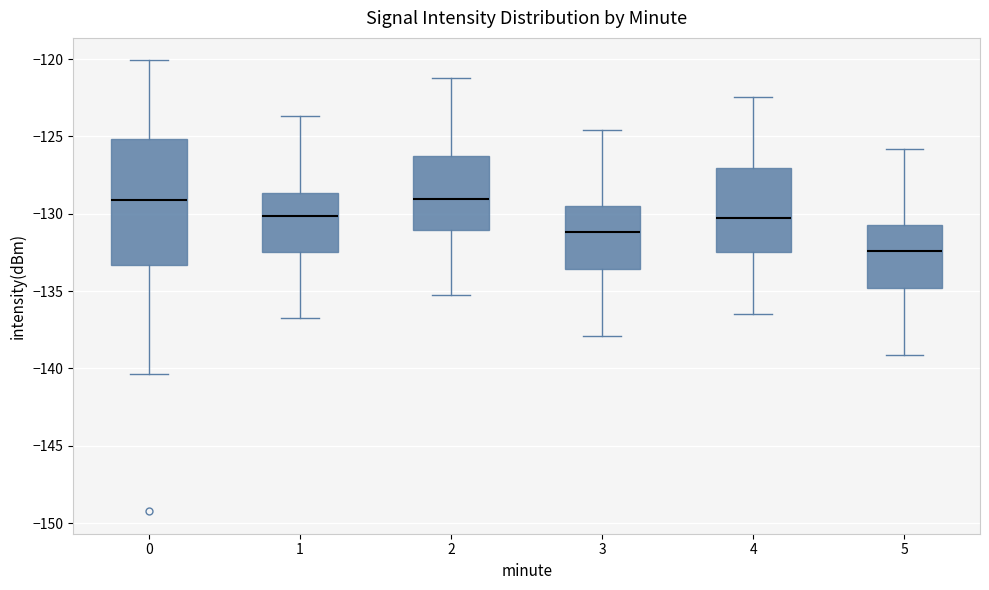

Reading left to right, transcribe this box plot: for each box, give where its median line is, the range the box spans, and where its two whiskers end, as read against the y-axis. The values are not printed on the chart, so give them approximately, as read against the axis.

0: median -129.0, box -133.5 to -125.0, whiskers -140.5 to -120.0
1: median -130.0, box -132.5 to -128.5, whiskers -137.0 to -123.5
2: median -129.0, box -131.0 to -126.0, whiskers -135.0 to -121.0
3: median -131.0, box -133.5 to -129.5, whiskers -138.0 to -124.5
4: median -130.5, box -132.5 to -127.0, whiskers -136.5 to -122.5
5: median -132.5, box -135.0 to -130.5, whiskers -139.0 to -126.0